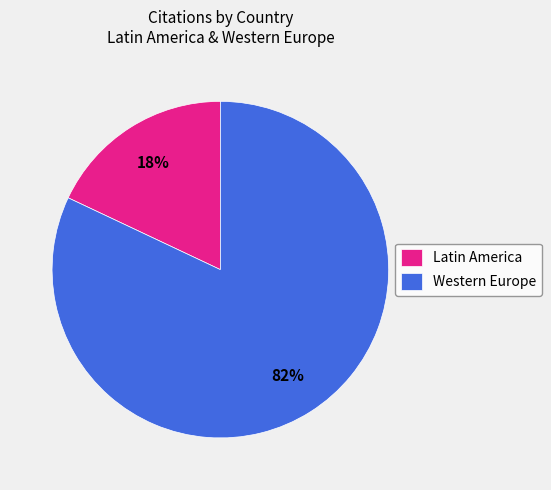

Which category accounts for the majority?

Western Europe